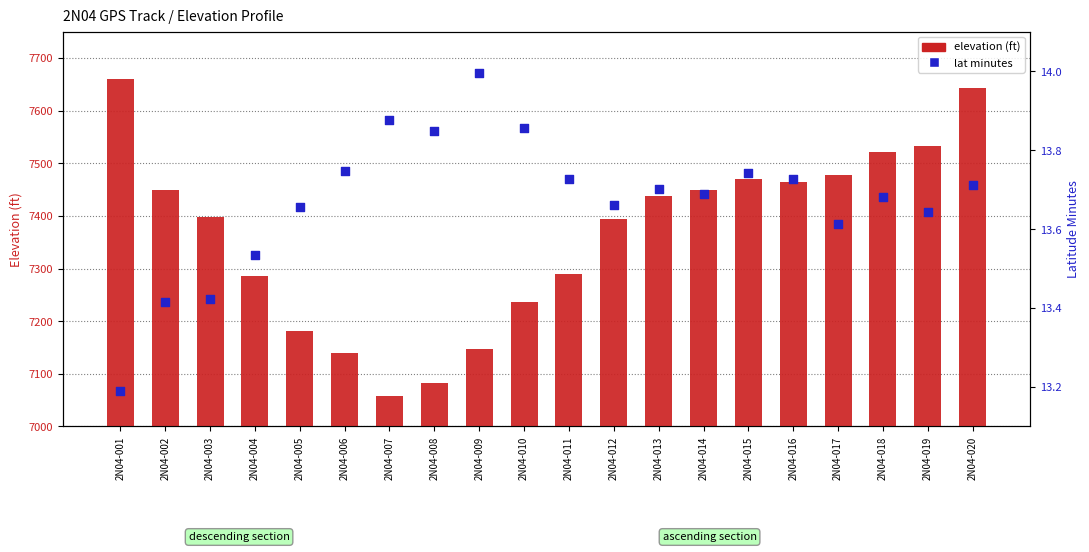

What are all the series names shown in the legend?

elevation (ft), lat minutes